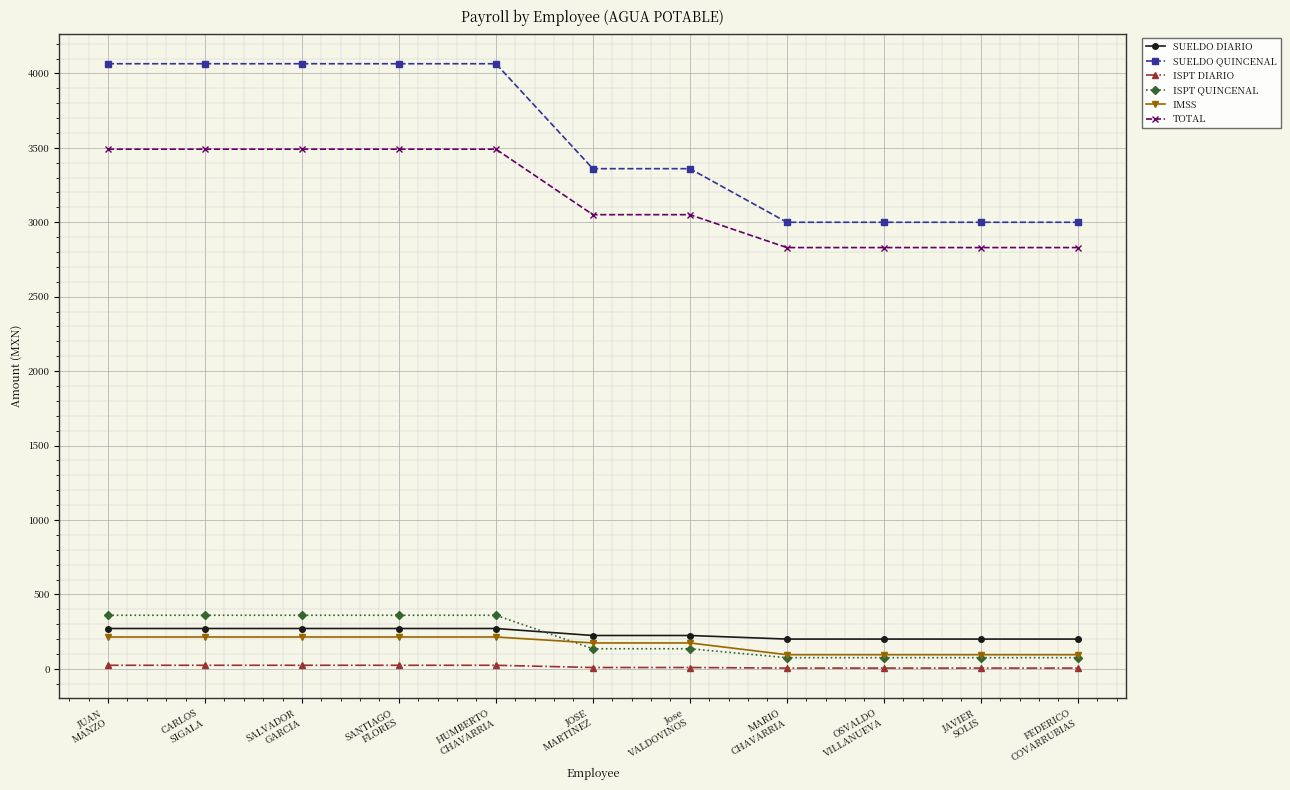

True or false: SUELDO DIARIO has a value of 200 at OSVALDO
VILLANUEVA.

True